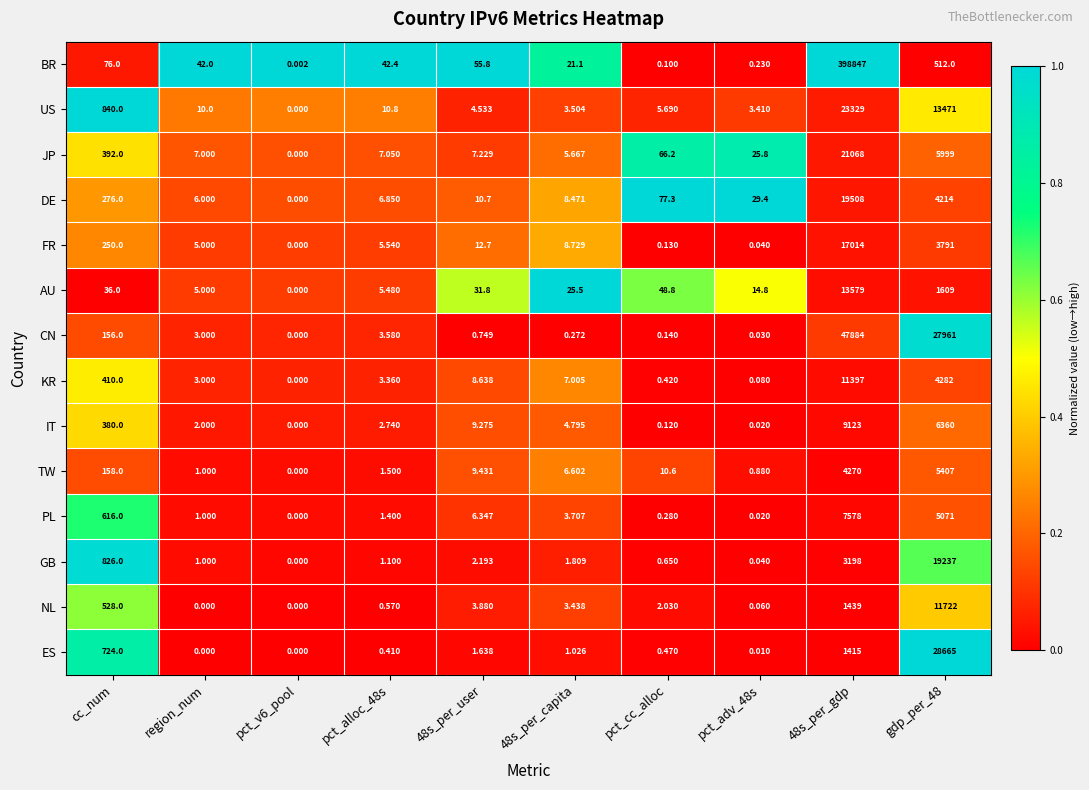

Which series has the largest total across all categories?

BR